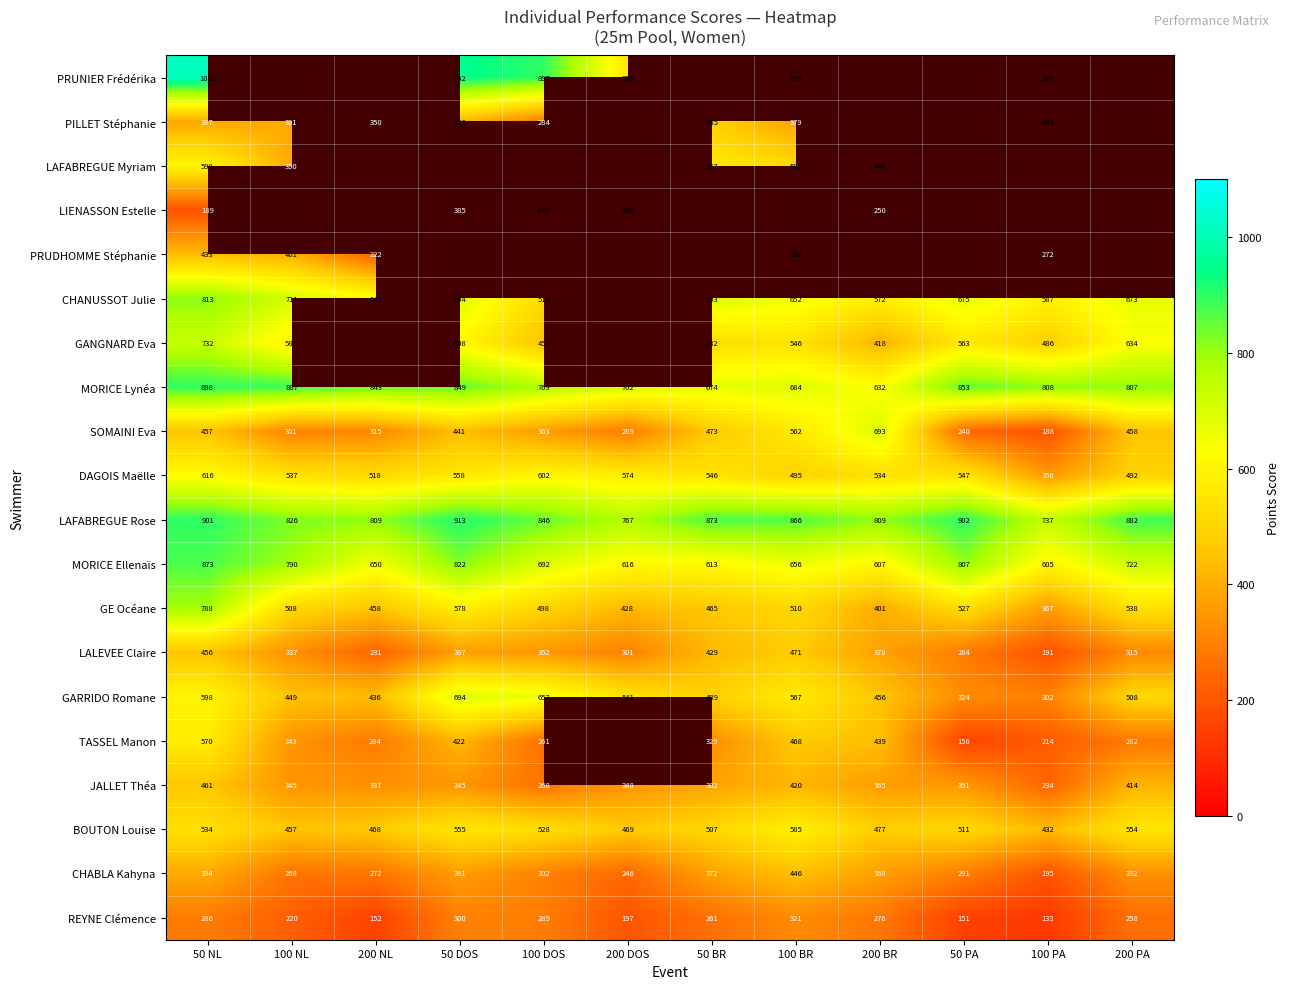

Which category has the highest value in the GE Océane series?

50 NL